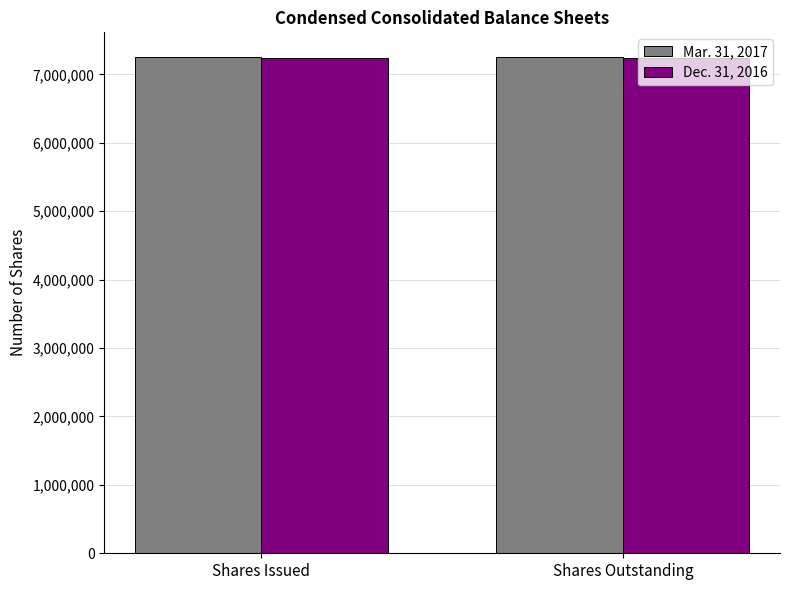

What is the minimum value shown in the chart?

7244000